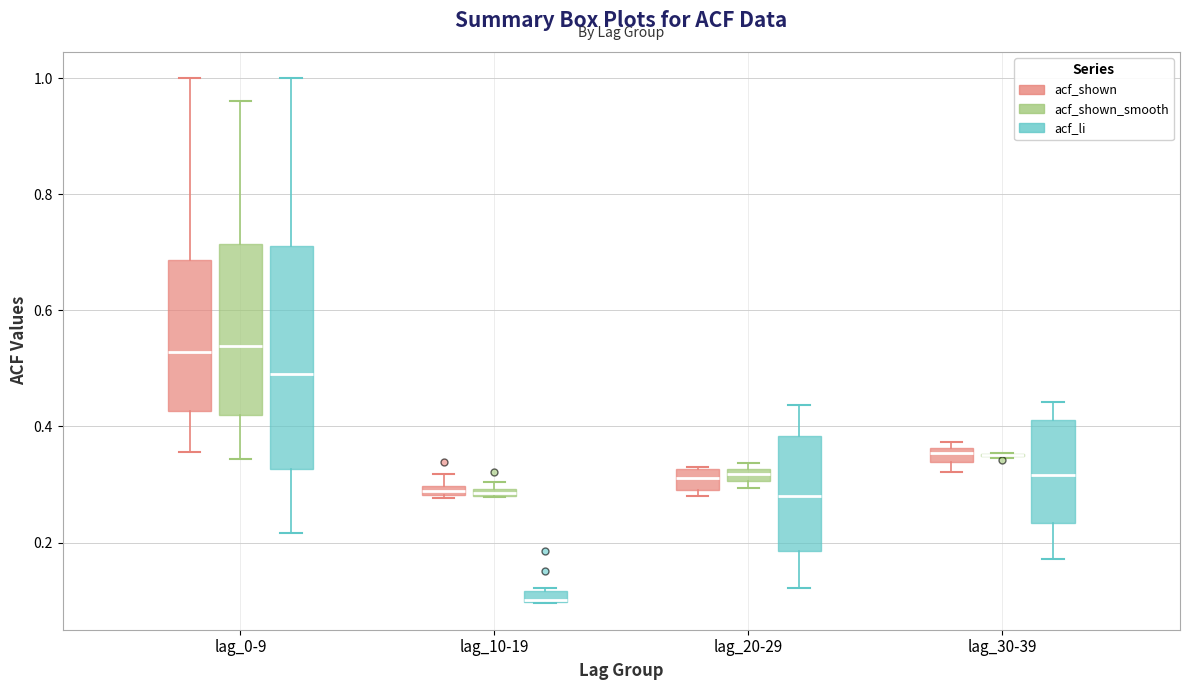

Where does the upper whisker of the box for lag_20-29 (acf_li) end on the y-axis? The values are not printed on the chart, so give them approximately, as read against the axis.

0.44